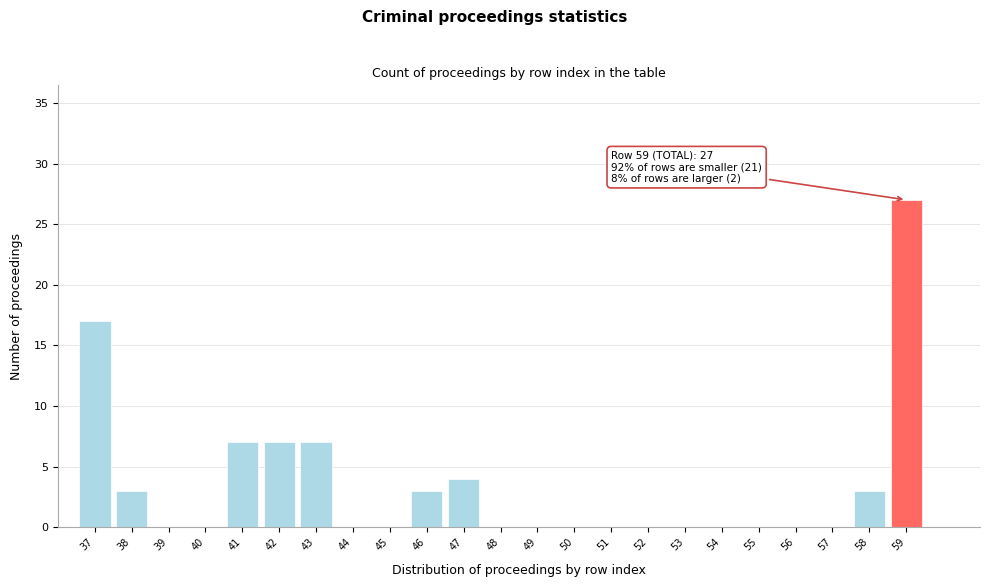

Reading left to right, what are all the values shown in this chart?

37=17	38=3	39=0	40=0	41=7	42=7	43=7	44=0	45=0	46=3	47=4	48=0	49=0	50=0	51=0	52=0	53=0	54=0	55=0	56=0	57=0	58=3	59=27